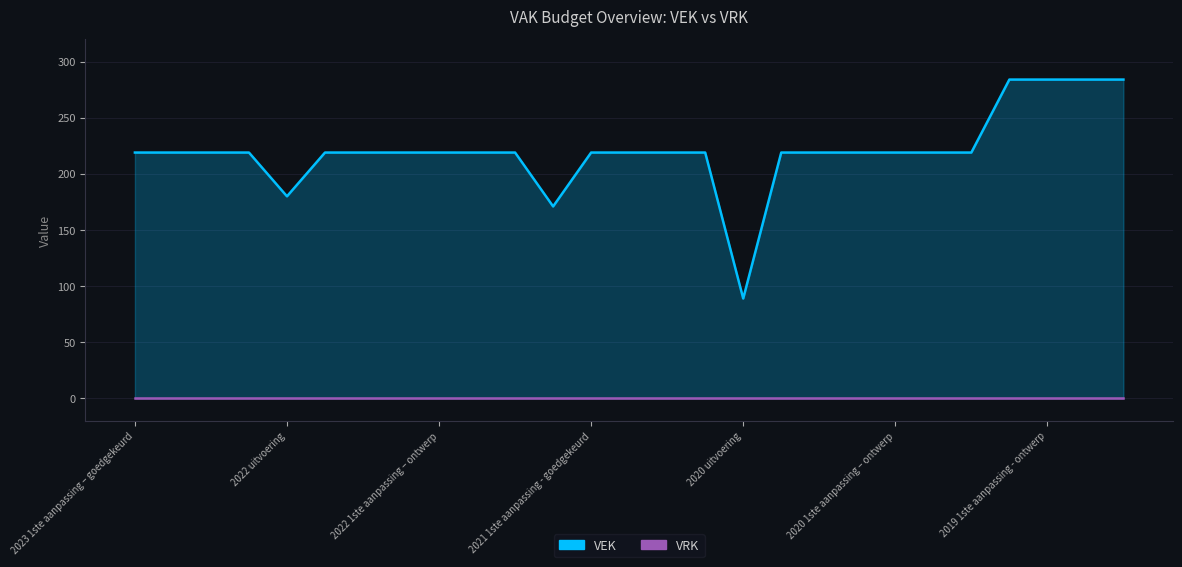

True or false: the data has more than 0 interior local peaks.

False